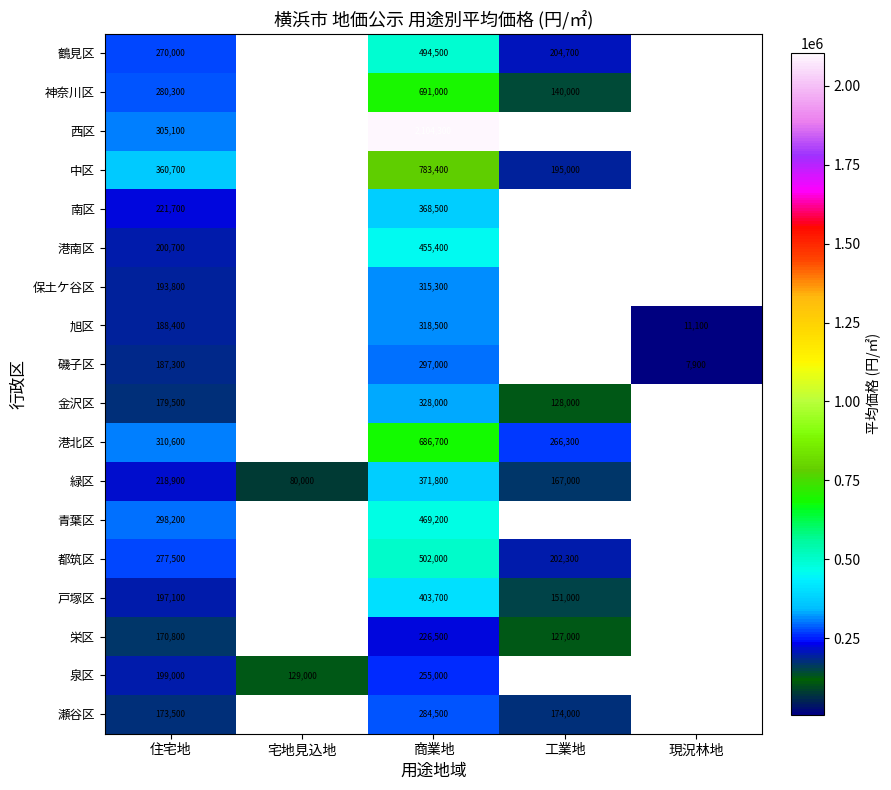

Is the value of 戸塚区 at 商業地 greater than the value of 緑区 at 宅地見込地?

Yes